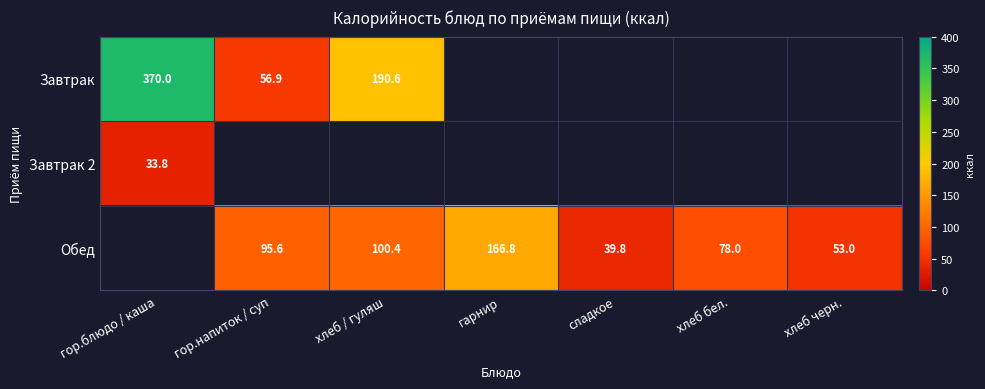

The Обед series shows 78.0 at хлеб бел.. True or false?

True